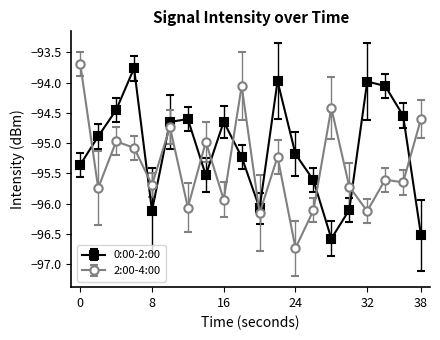

What is the greatest value displayed?

-93.7